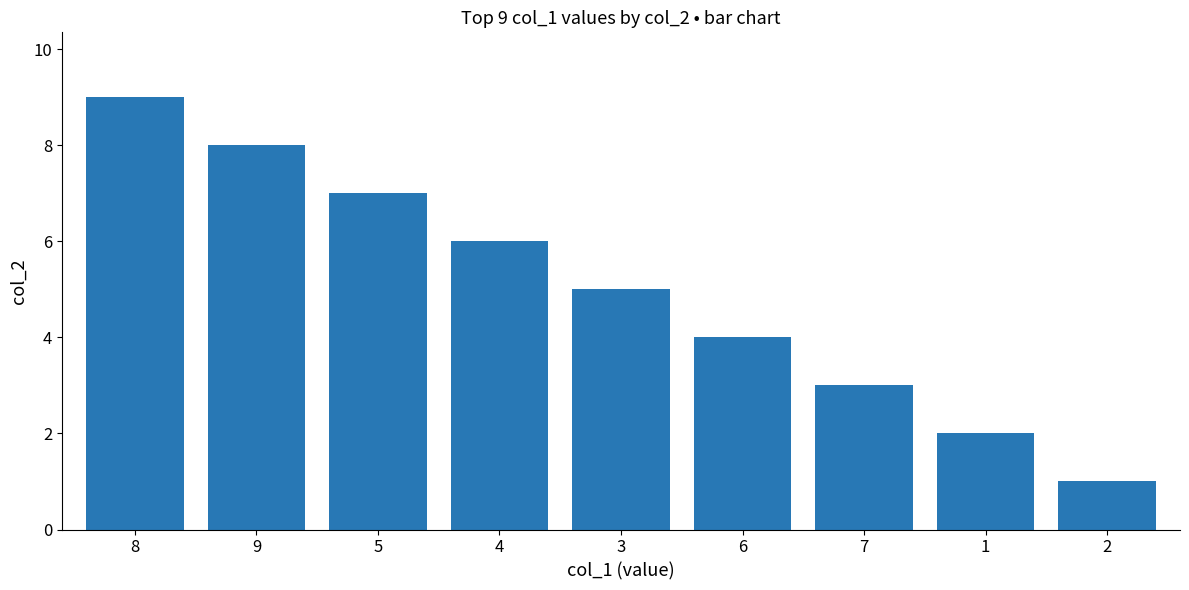

How many bars are there in total?

9